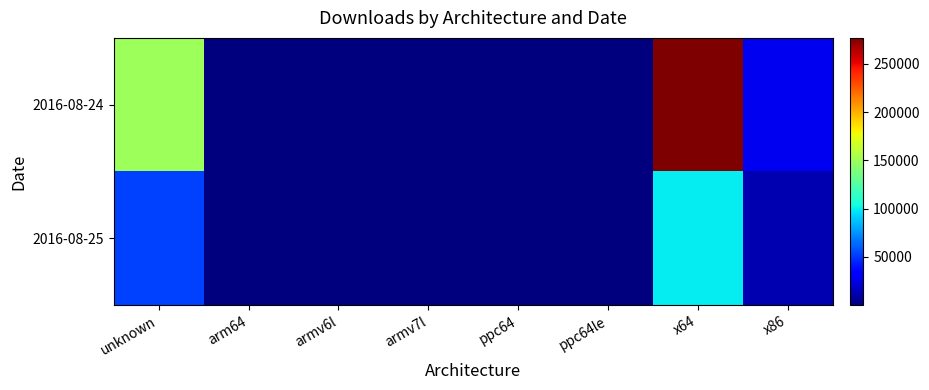

Which series has the largest total across all categories?

2016-08-24